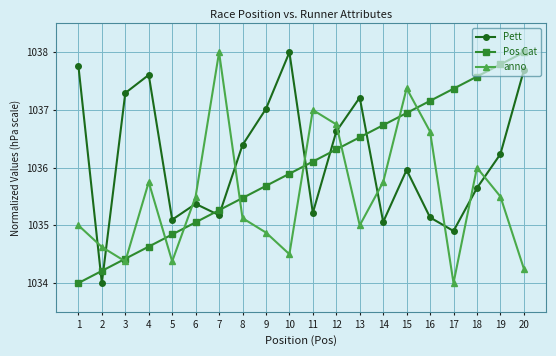

Is the value of anno at 16 greater than the value of Pos Cat at 9?

Yes